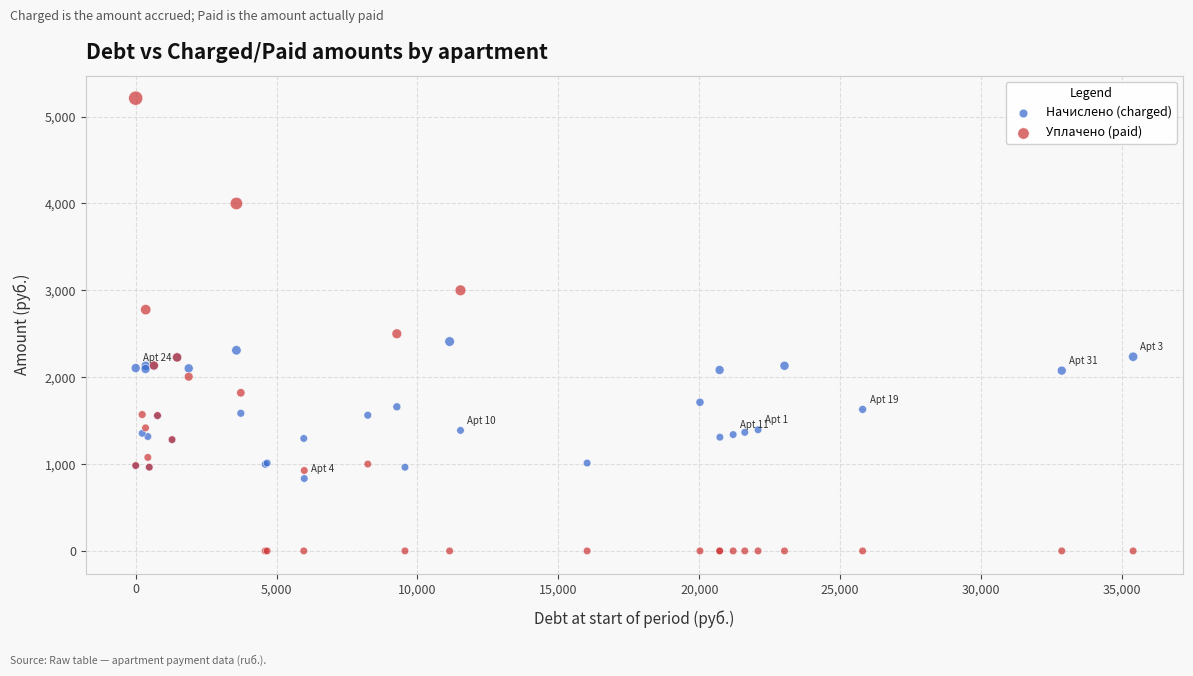

In the Уплачено (paid) series, what Y value is closest to 2606?

2500.0